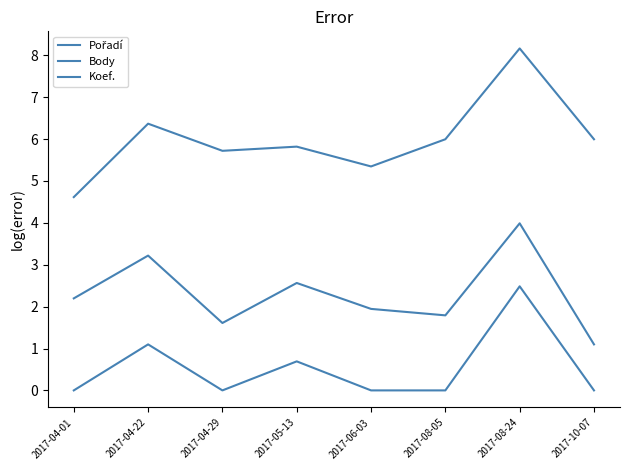

How many lines are shown in the chart?

3